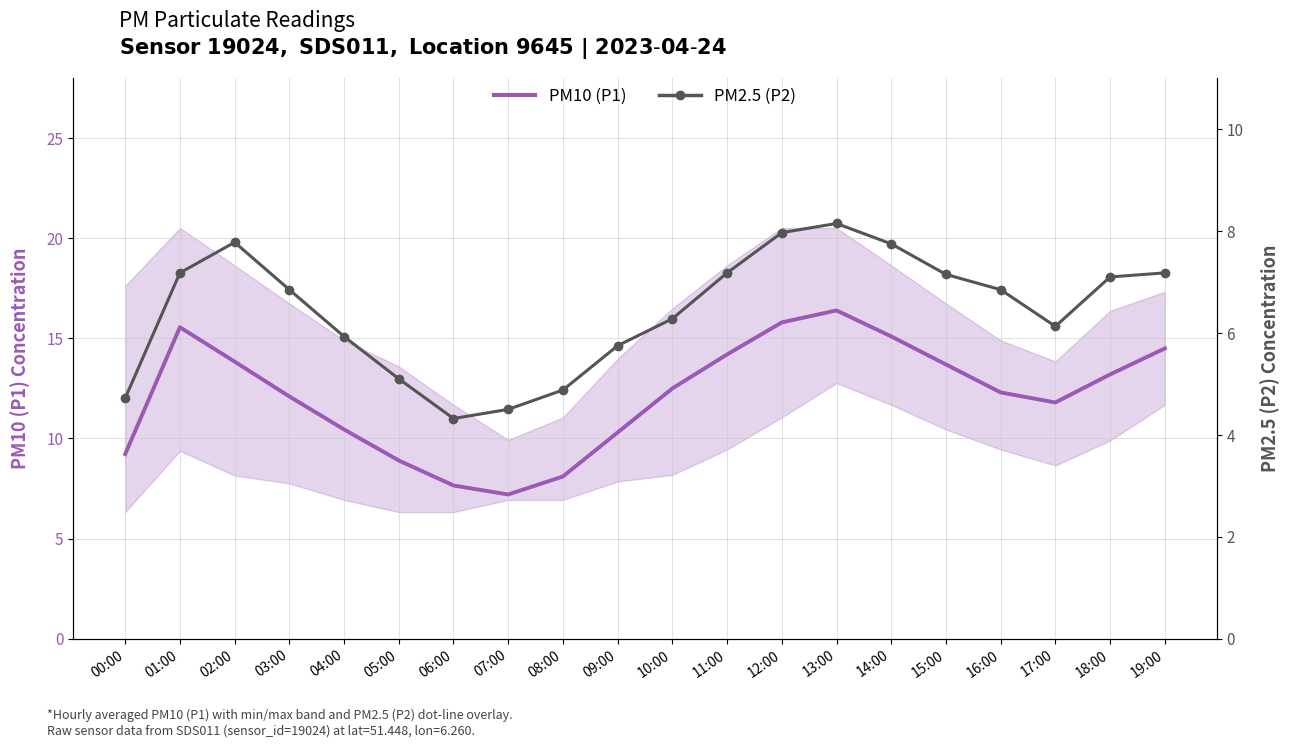

What is the spread (max minus min) of values at 03:00?

5.2